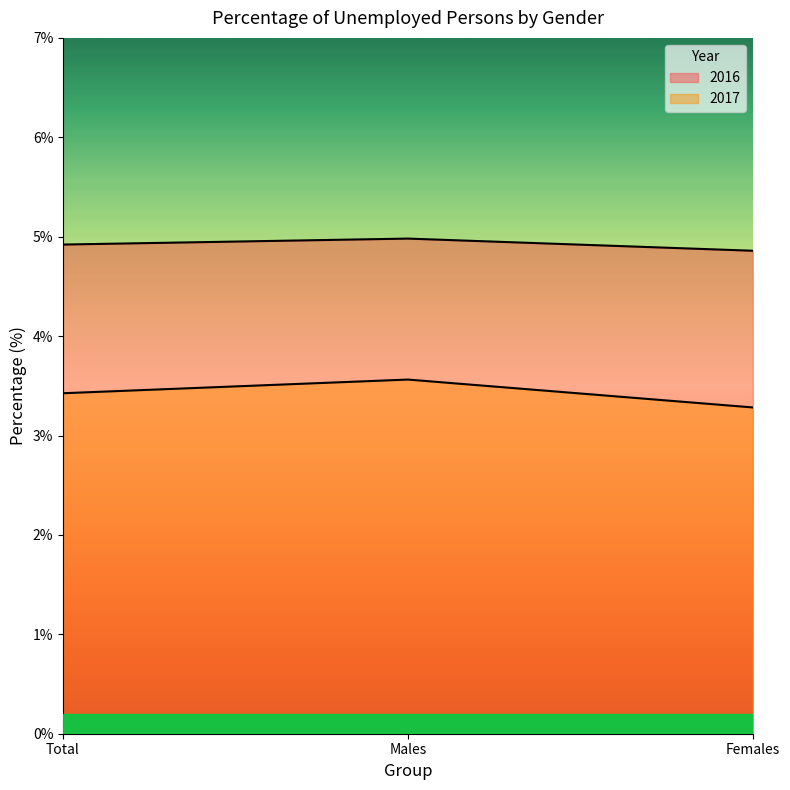

Reading left to right, transcribe all the data shown in this chart.

2016: 4.9	5.0	4.9
2017: 3.4	3.6	3.3